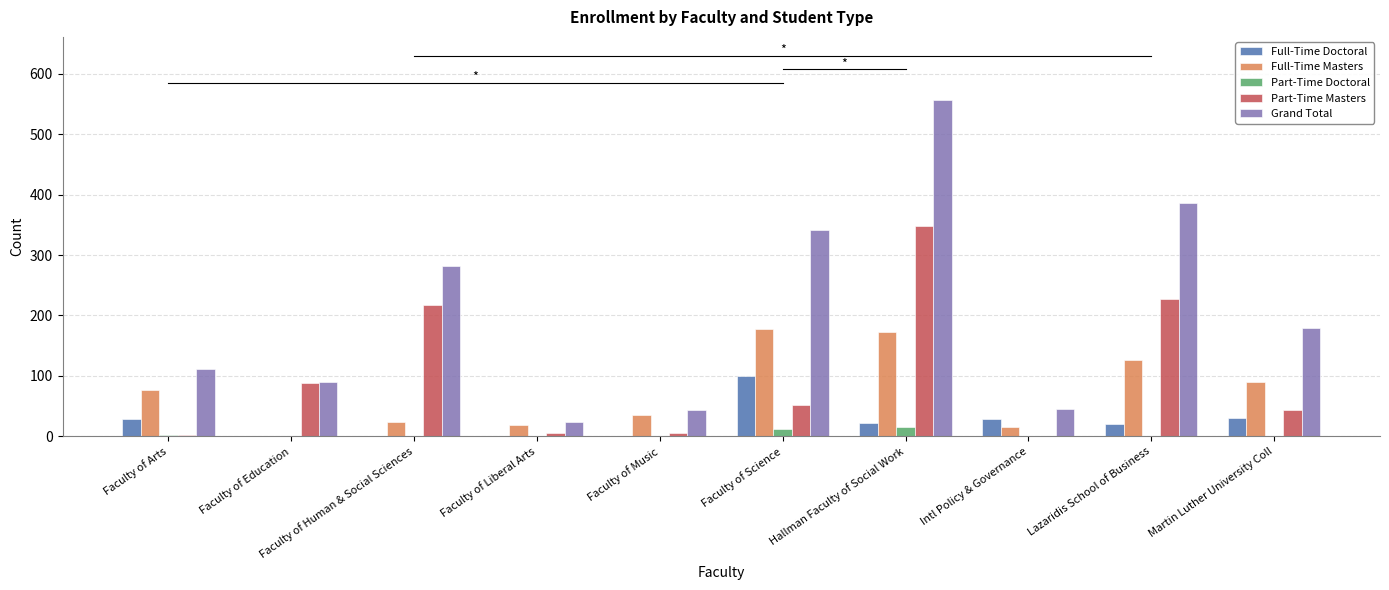

At which category does the chart reach its peak across all series?

Hallman Faculty of Social Work